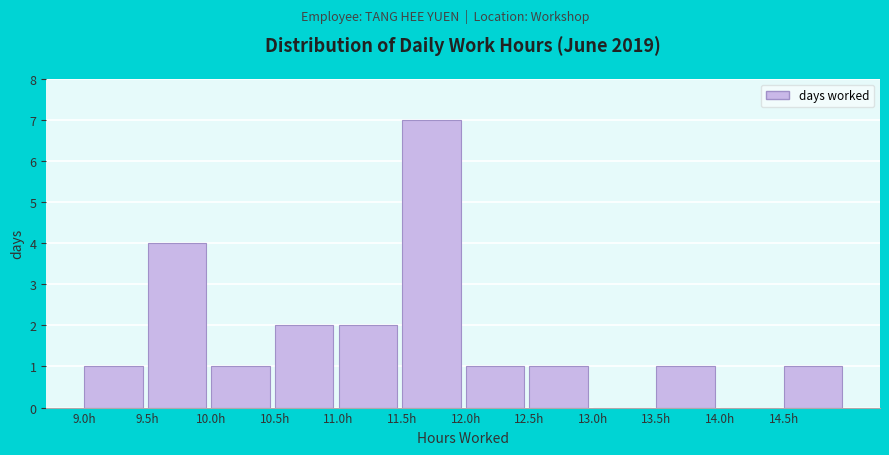

How tall is the bar that spans 12.0 to 12.5 on the x-axis? The values are not printed on the chart, so give them approximately, as read against the axis.

1